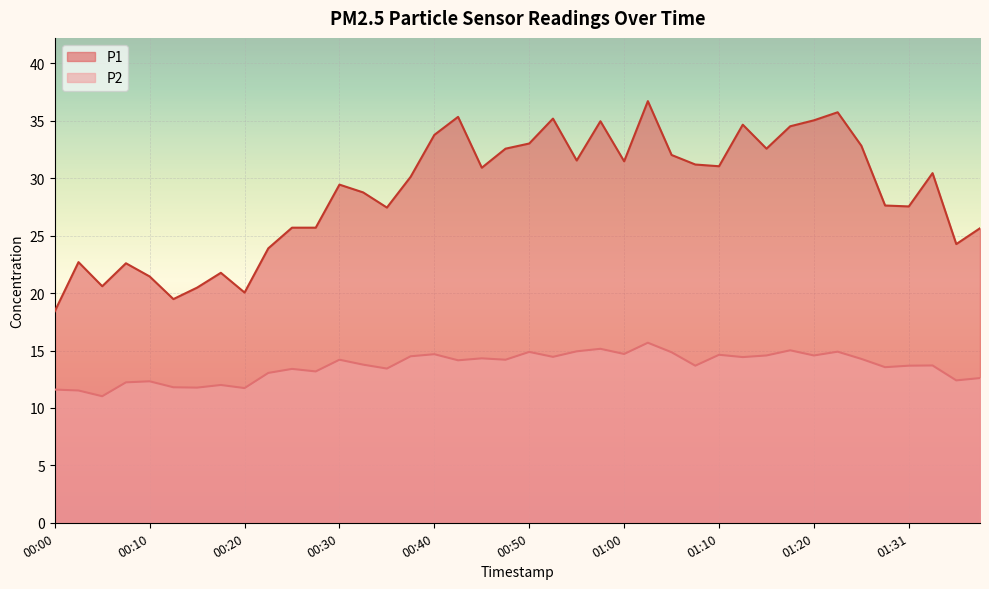

True or false: P2 and P1 cross at least once.

False